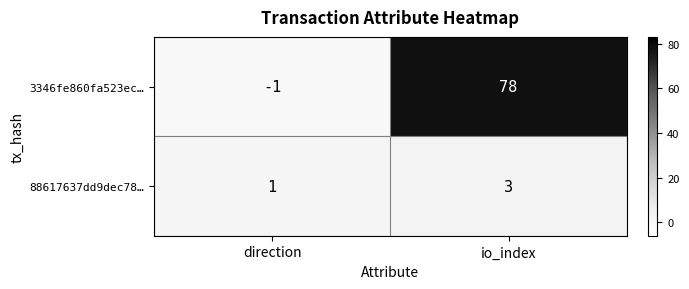

Which series has the largest total across all categories?

3346fe860fa523ec…